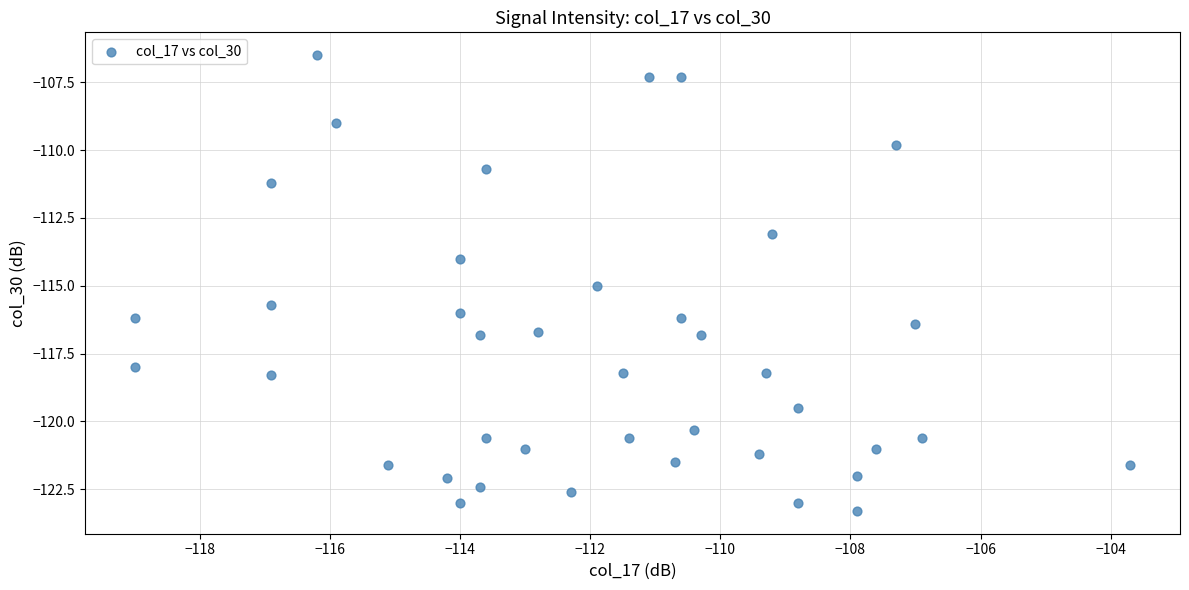

What is the range of X values (max minus min)?

15.3